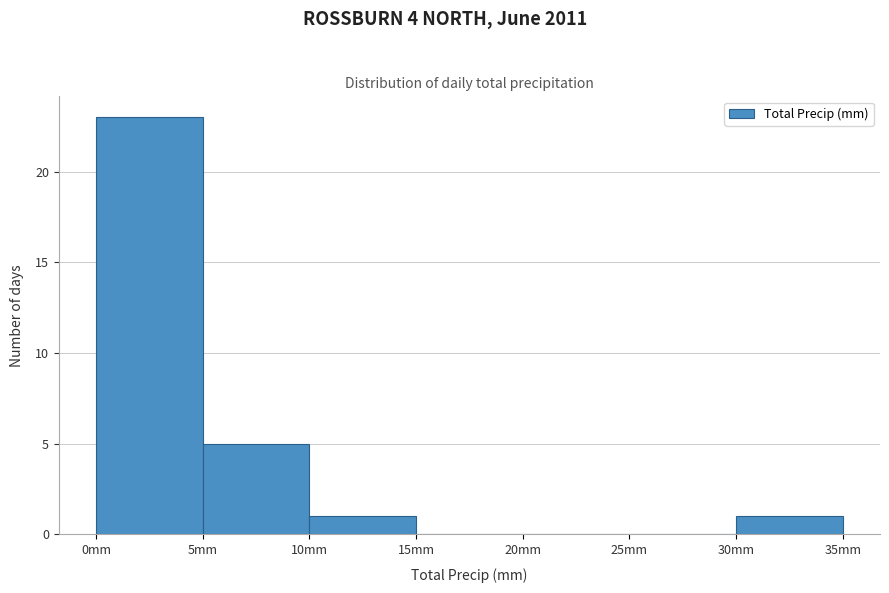

Reading left to right, transcribe this chart: for each bar, give the range it covers on the x-axis and its height. The values are not printed on the chart, so give them approximately, as read against the axis.

0 to 5: 23
5 to 10: 5
10 to 15: 1
15 to 20: 0
20 to 25: 0
25 to 30: 0
30 to 35: 1